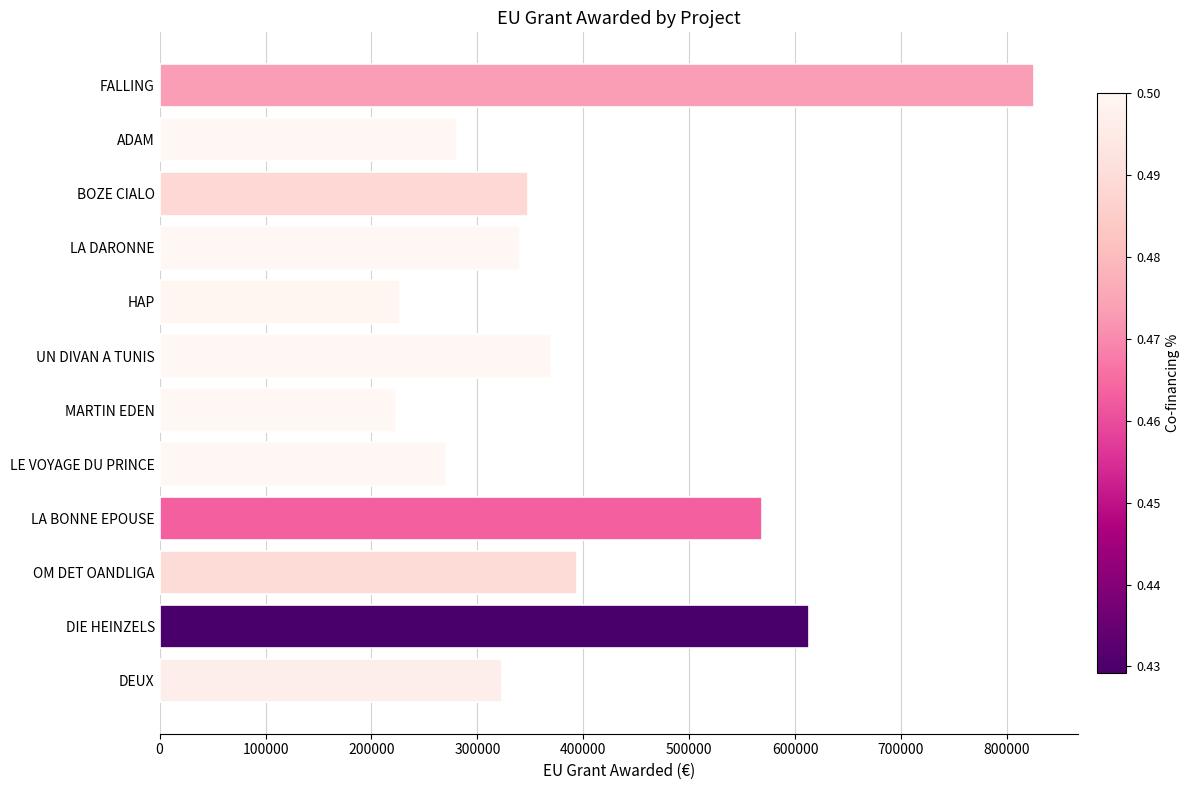

True or false: the data shows 369859.0 at UN DIVAN A TUNIS.

True